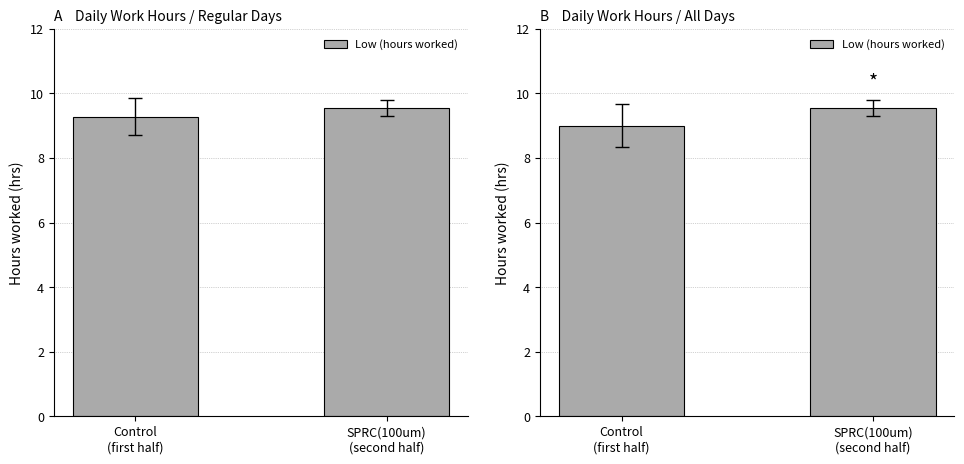

The chart shows a value of 6.0 at Control
(first half). True or false?

False